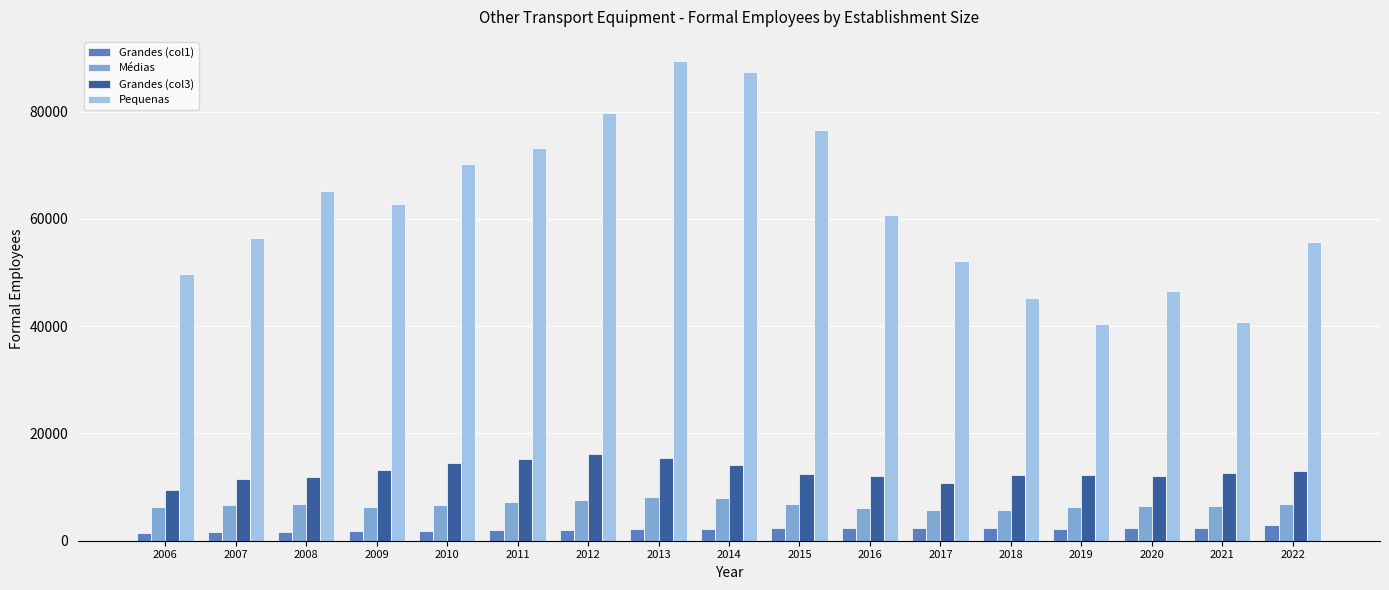

What is the value of the Grandes (col3) bar at the 11th from the left?

12125